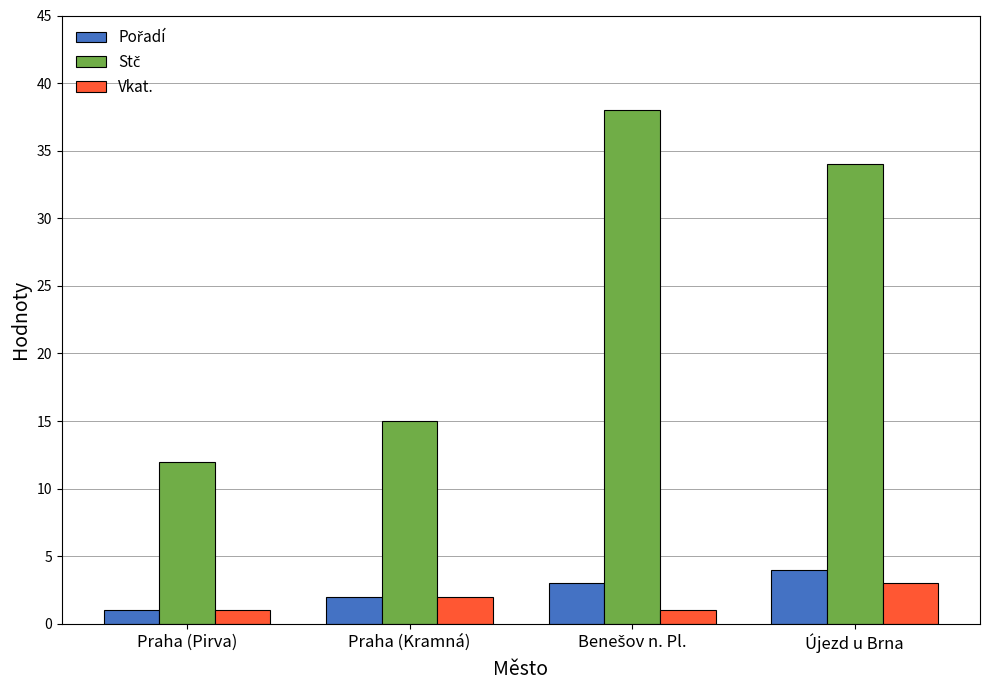

What is the difference between the highest and lowest values at Újezd u Brna?

31